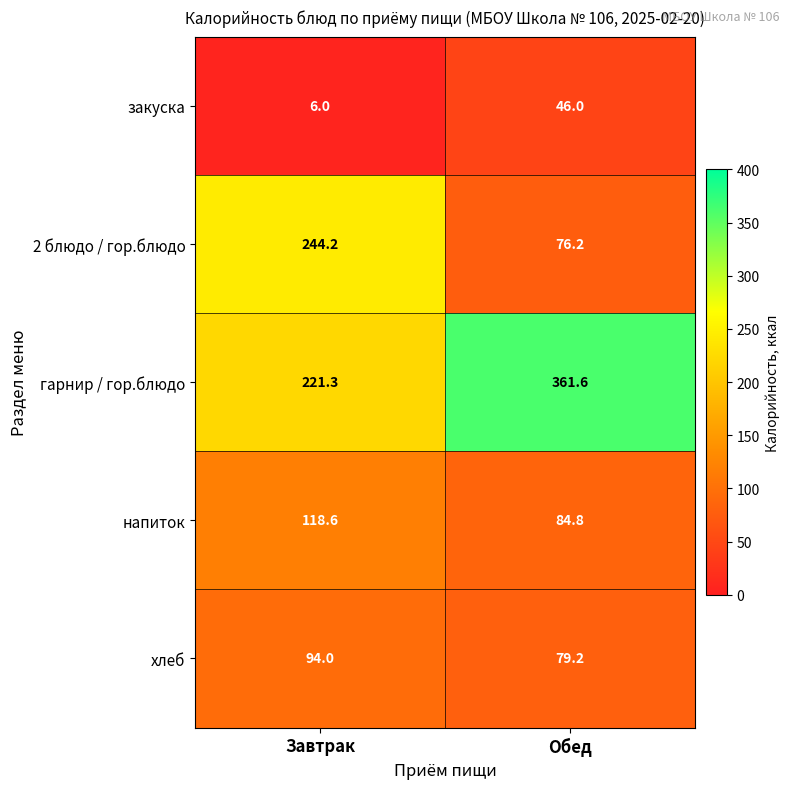

At which label is напиток closest to 101?

Обед